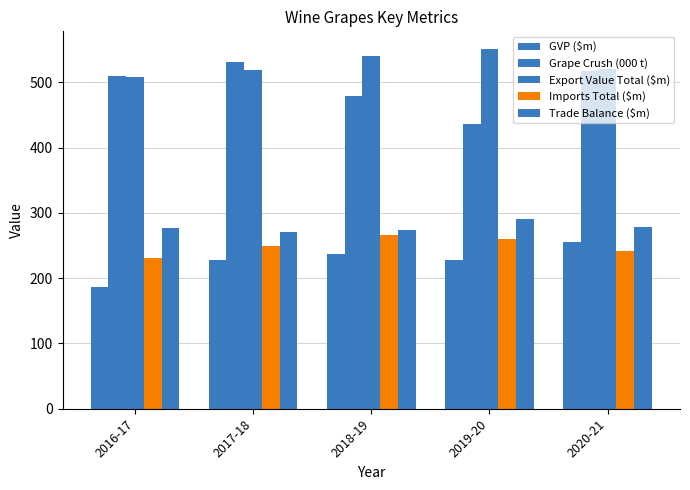

Is it true that Grape Crush (000 t) equals 509.6 at 2016-17?

True